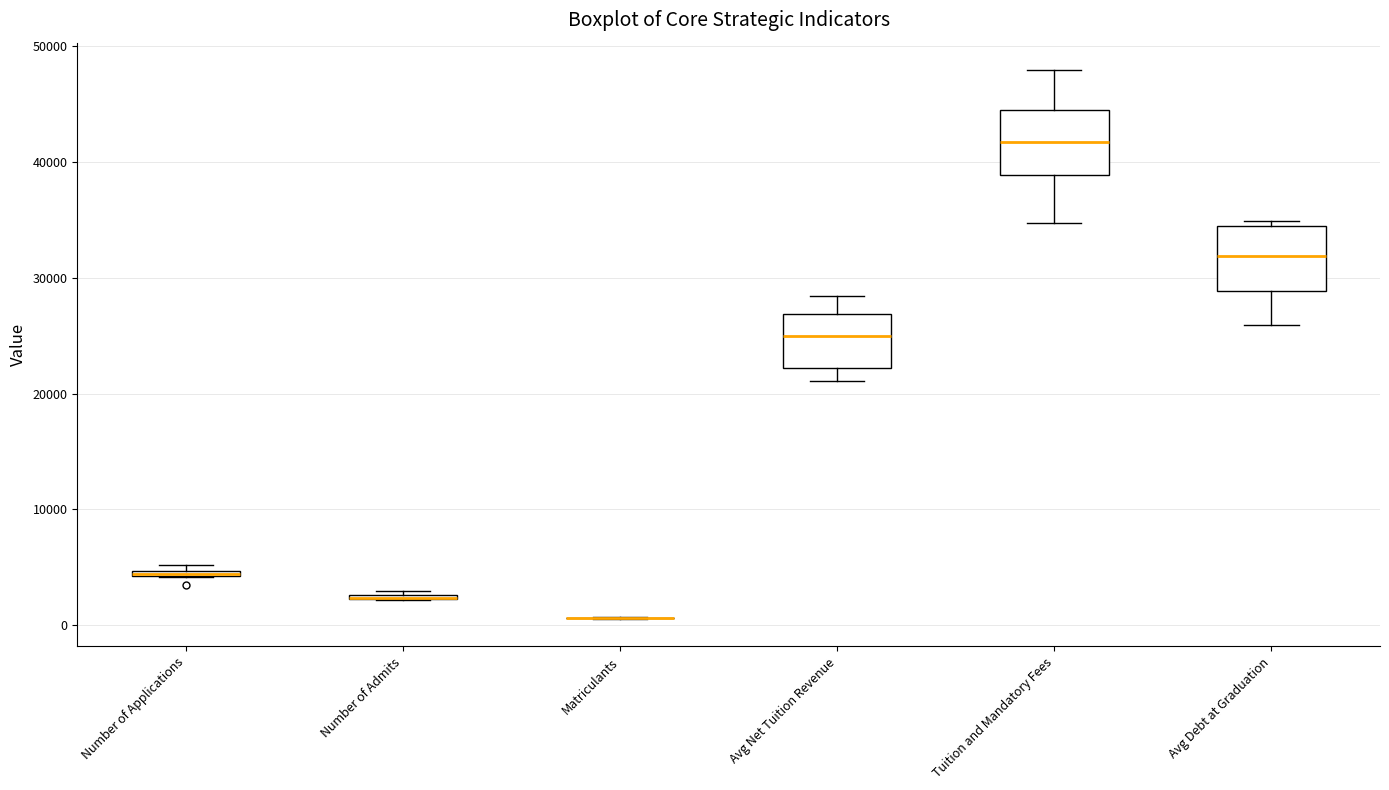

Where is the upper edge of the box for Avg Debt at Graduation on the y-axis? The values are not printed on the chart, so give them approximately, as read against the axis.

34000